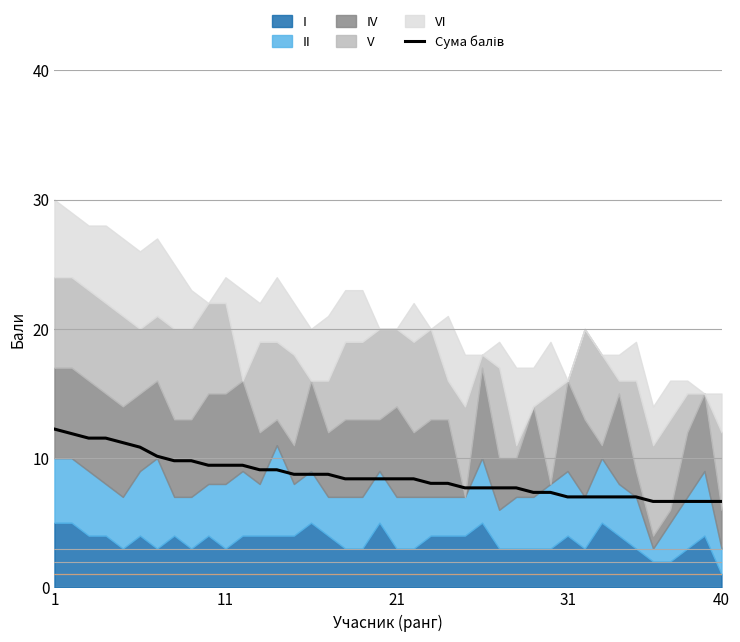

At which category does the chart reach its minimum across all series?

35